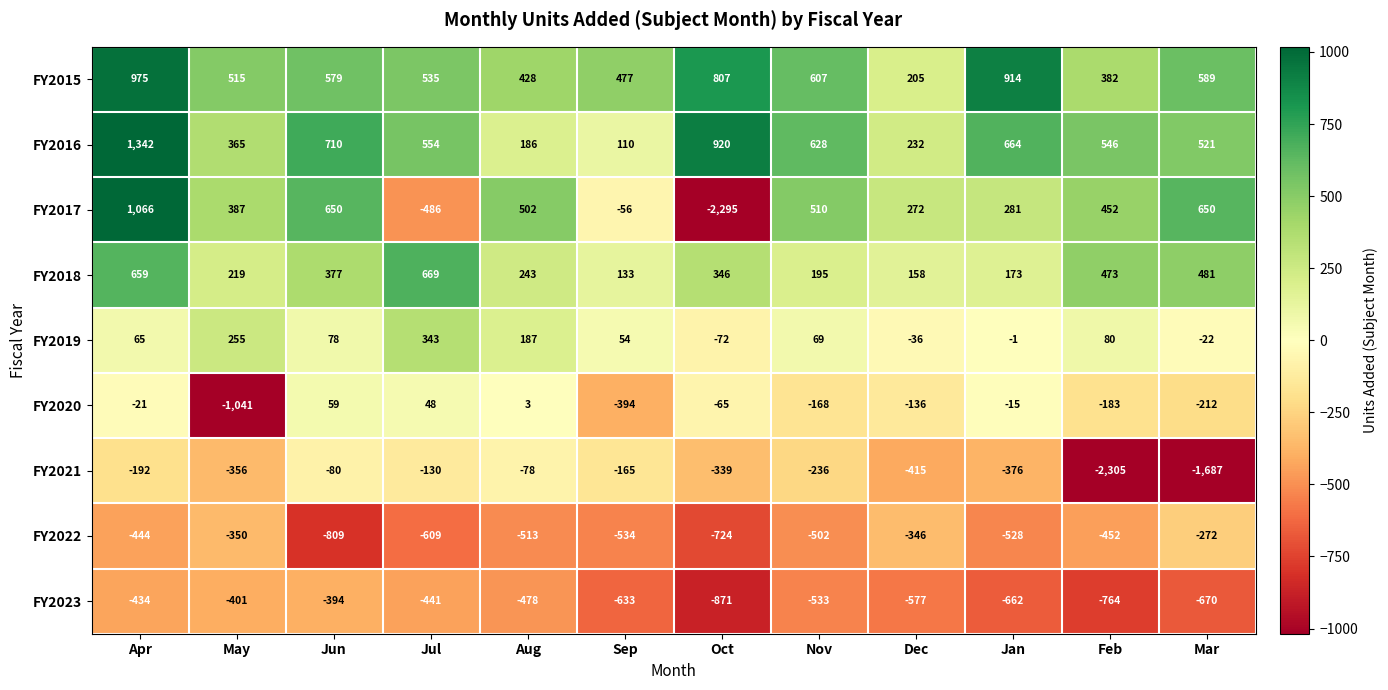

At which category is the sum across all series the highest?

Apr